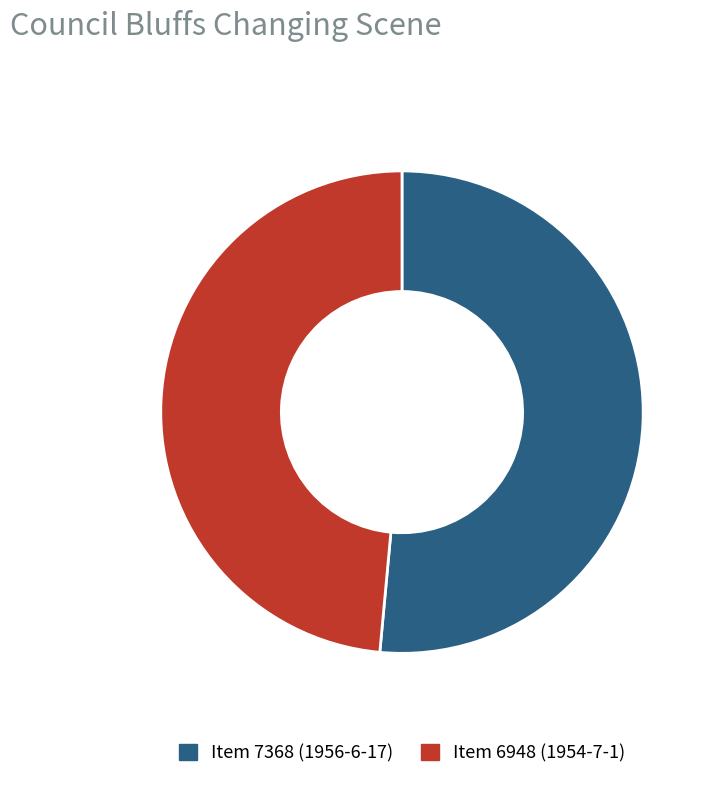

Which category has the smallest portion of the pie?

Item 6948 (1954-7-1)